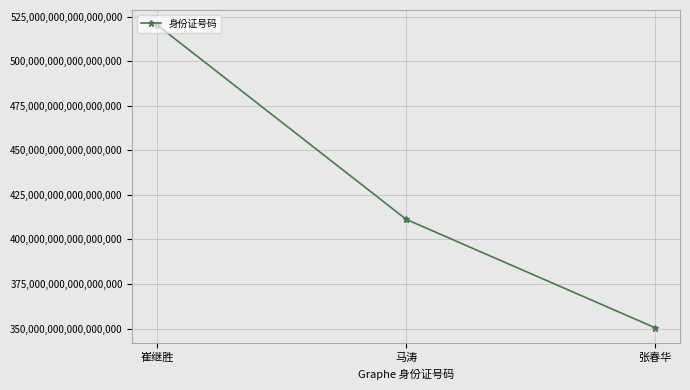

At which label is the value closest to 435314698055066752?

马涛